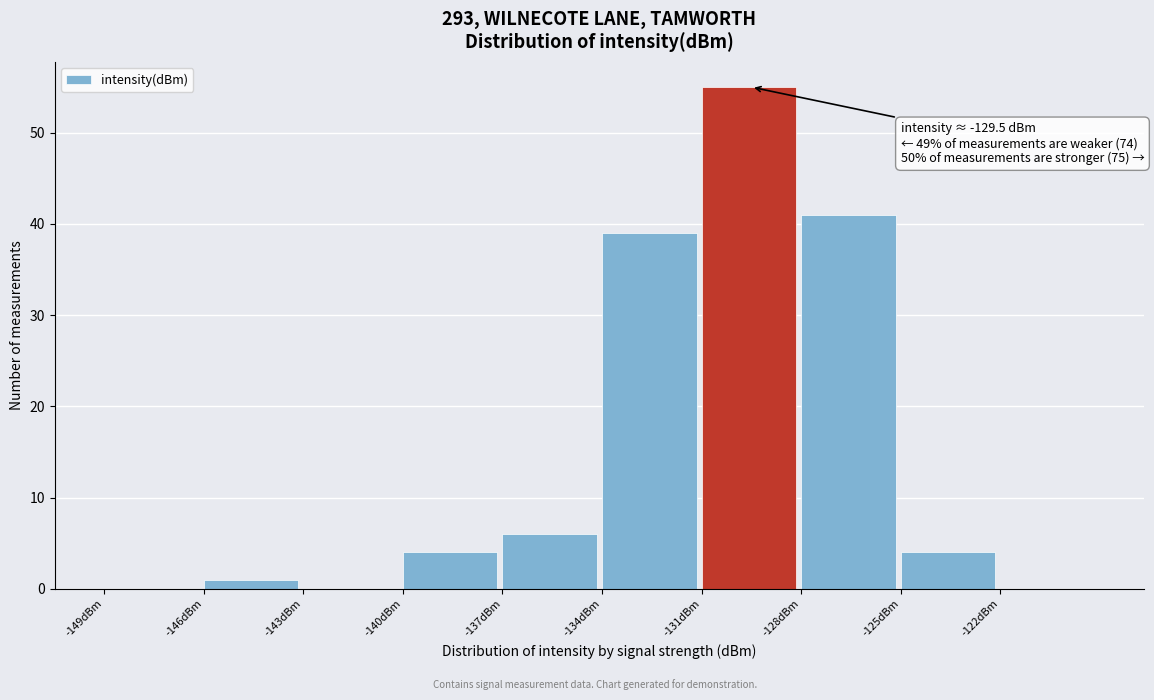

Over which range of the x-axis is the bar tallest?

-131 to -128